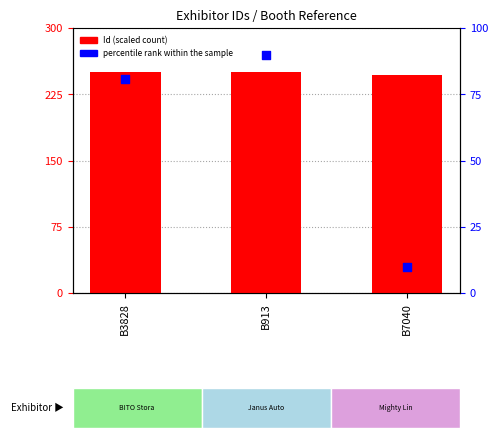

What are all the series names shown in the legend?

Id (scaled), percentile rank within the sample